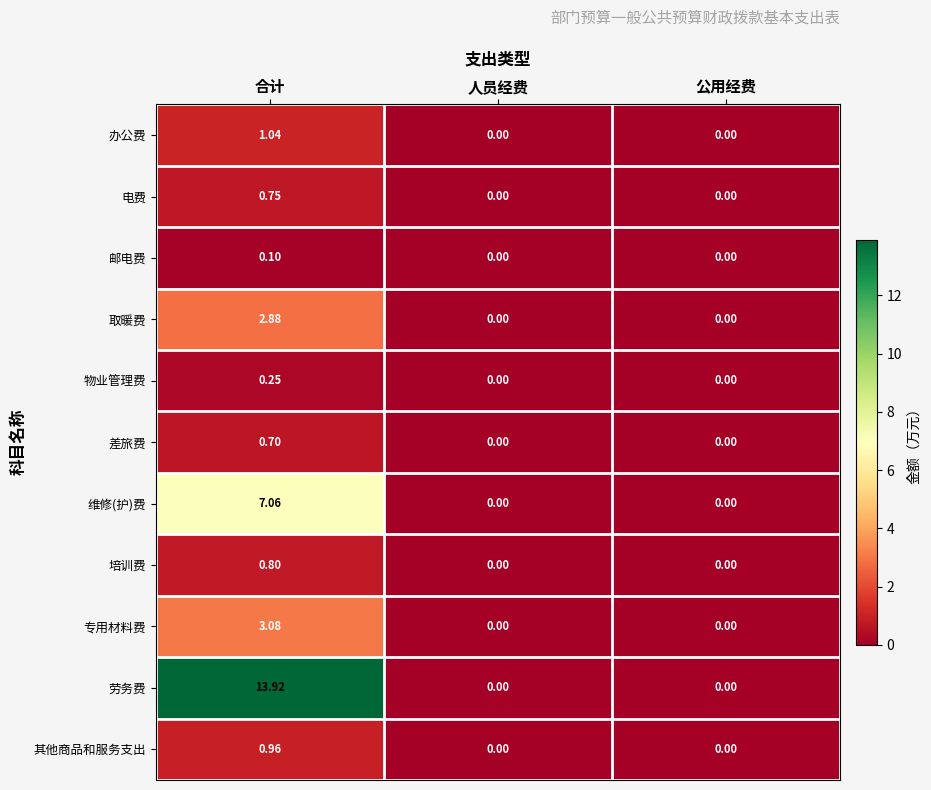

Which series has the widest spread of values?

劳务费